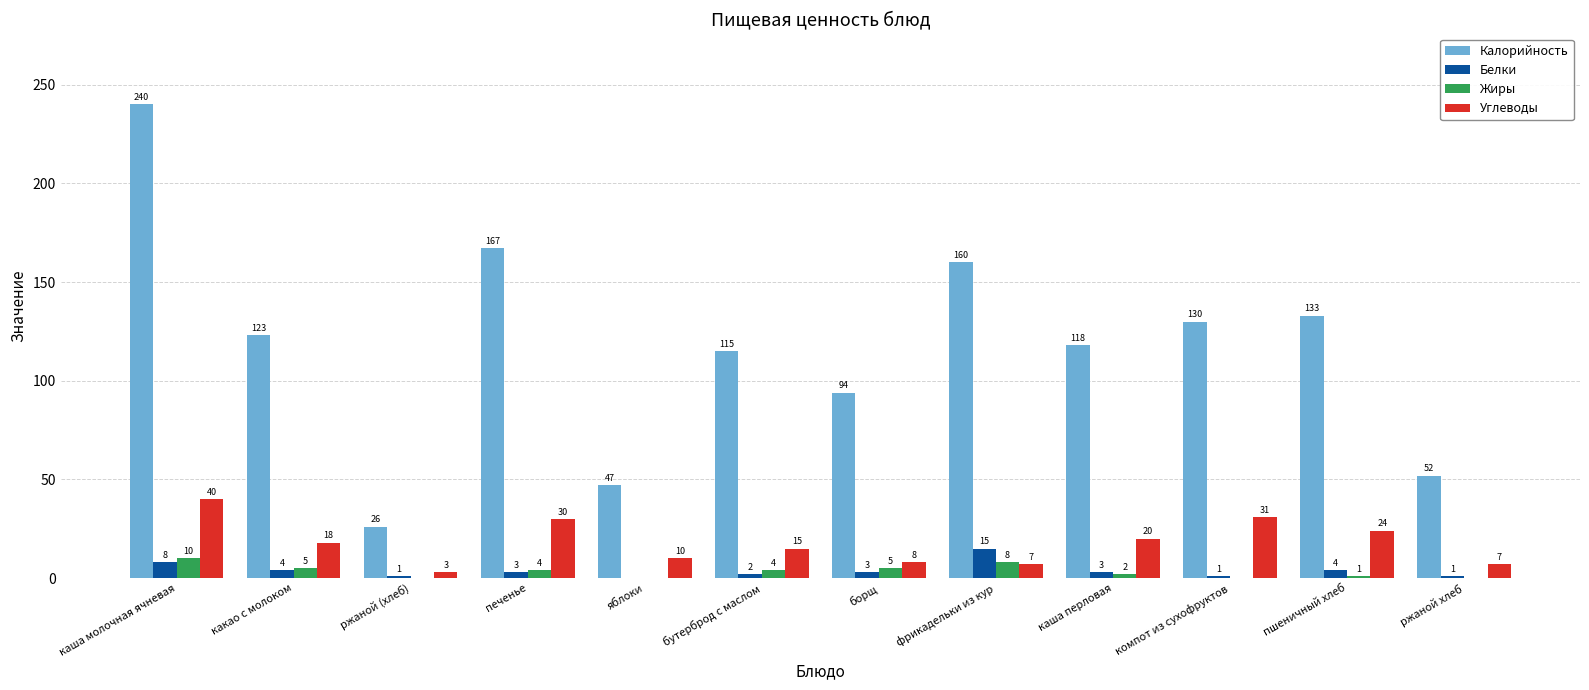

The Калорийность series shows 240 at каша молочная ячневая. True or false?

True